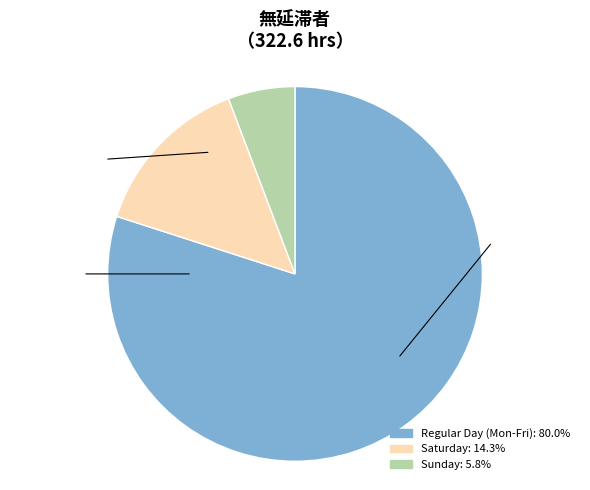

Is there any slice that represents more than half of the pie?

Yes